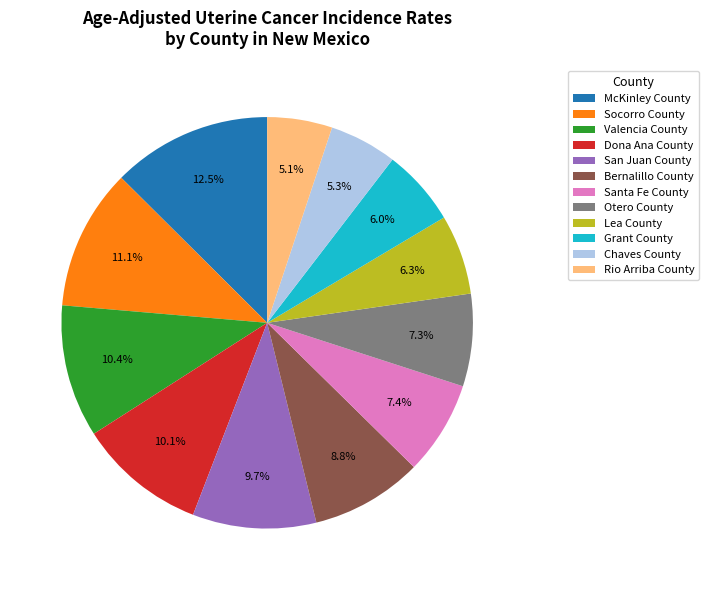

Count the number of slices in the pie.

12